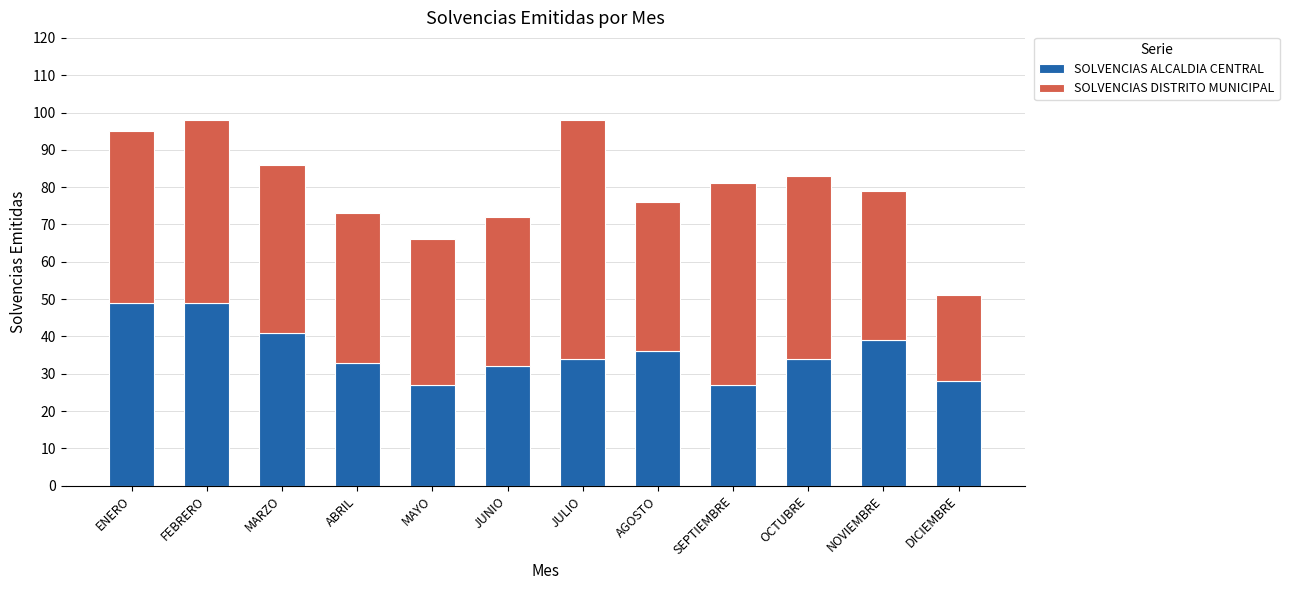

Read the SOLVENCIAS ALCALDIA CENTRAL value at OCTUBRE.

34